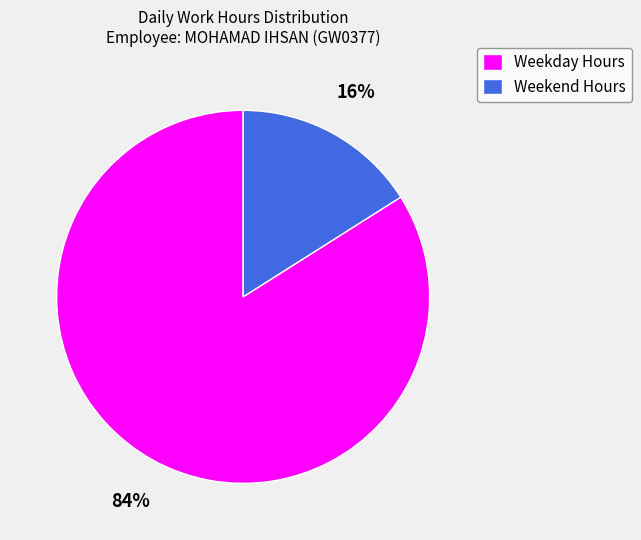

To the nearest percent, what is the difference between the largest and smallest slice percentages?

68%